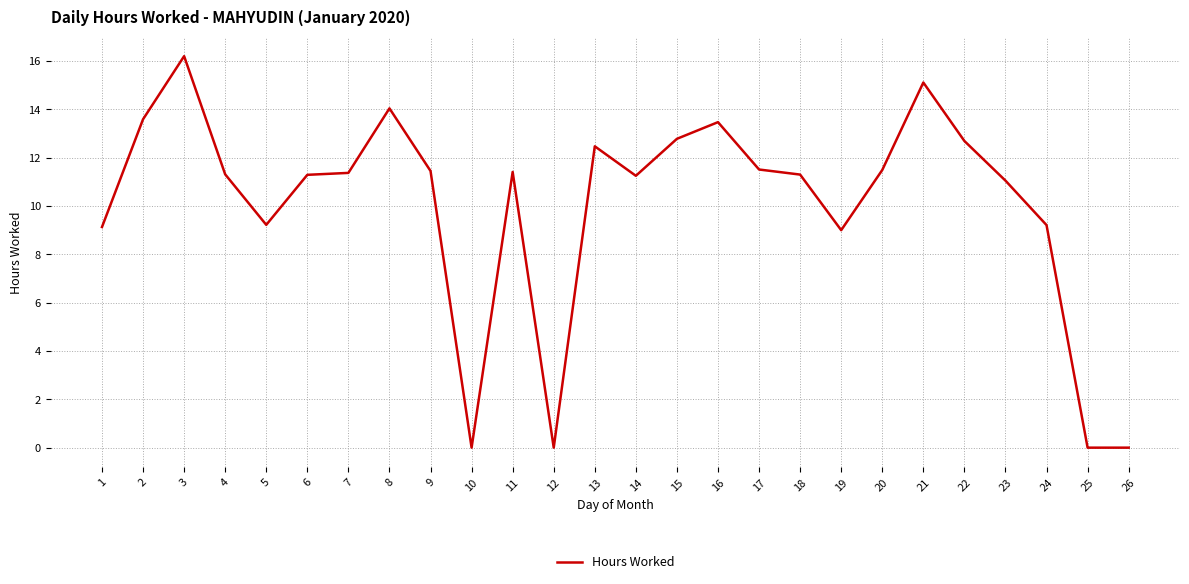

What is the greatest value displayed?

16.2